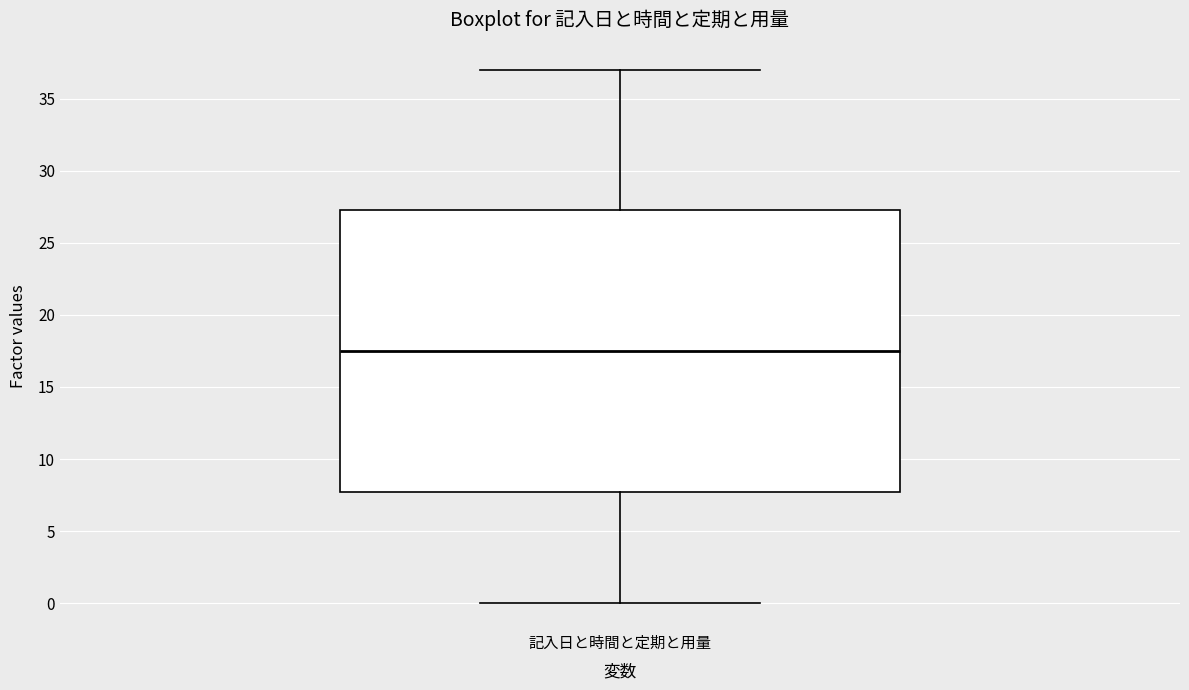

Transcribe this box plot: give where the median line is, the range the box spans, and where the two whiskers end, as read against the y-axis. The values are not printed on the chart, so give them approximately, as read against the axis.

median 17.5, box 8.0 to 27.5, whiskers 0.0 to 37.0